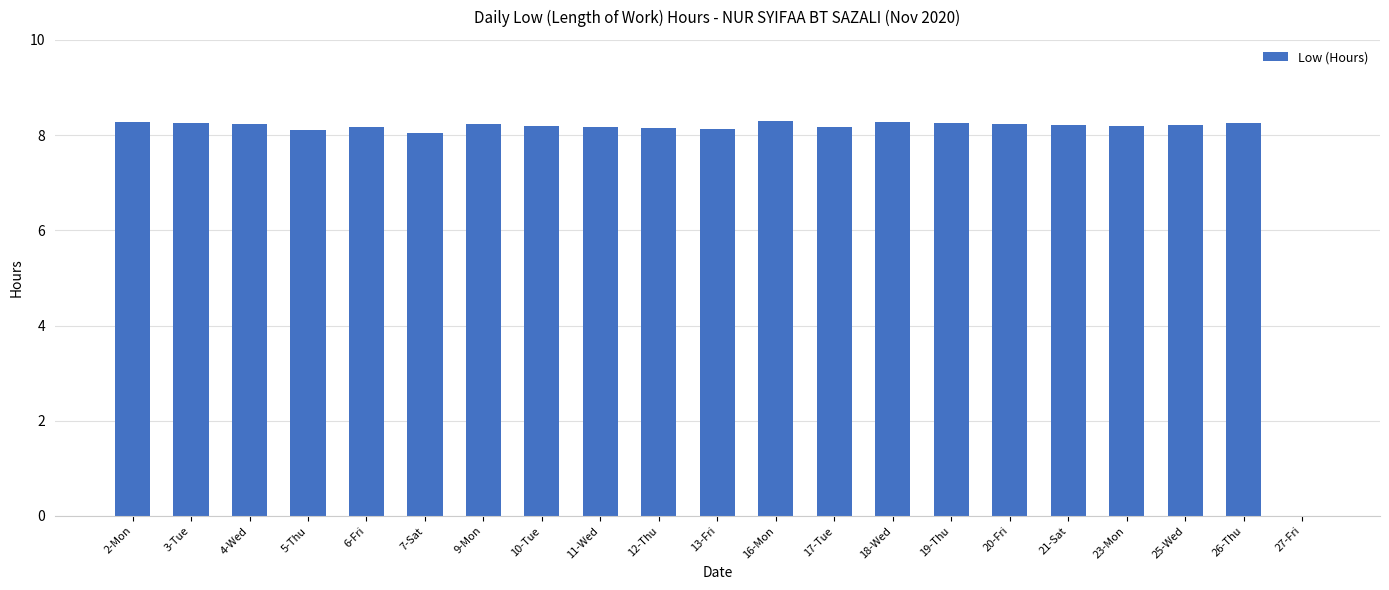

What is the maximum value shown in the chart?

8.3